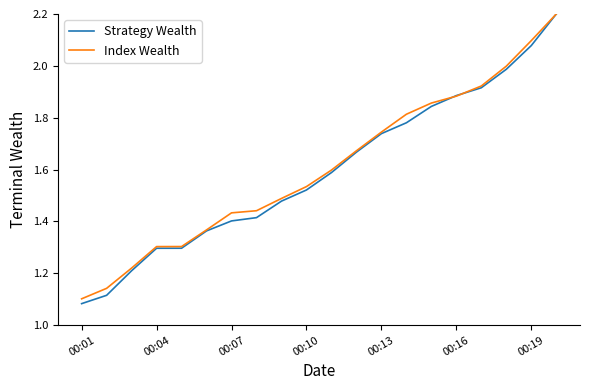

What is the greatest value displayed?

2.2